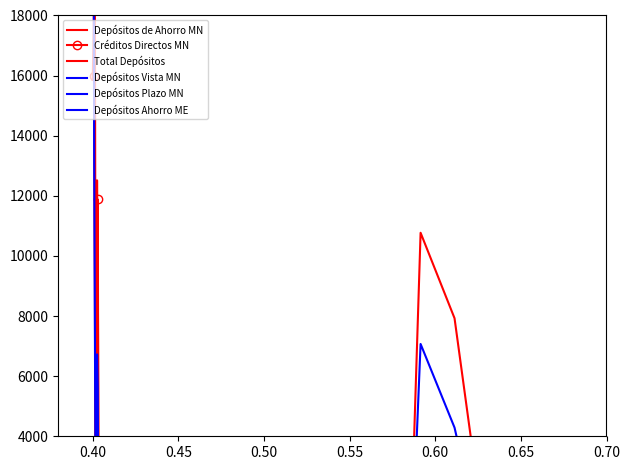

What is the difference between the maximum and minimum values in the Depósitos Plazo MN series?

824.7